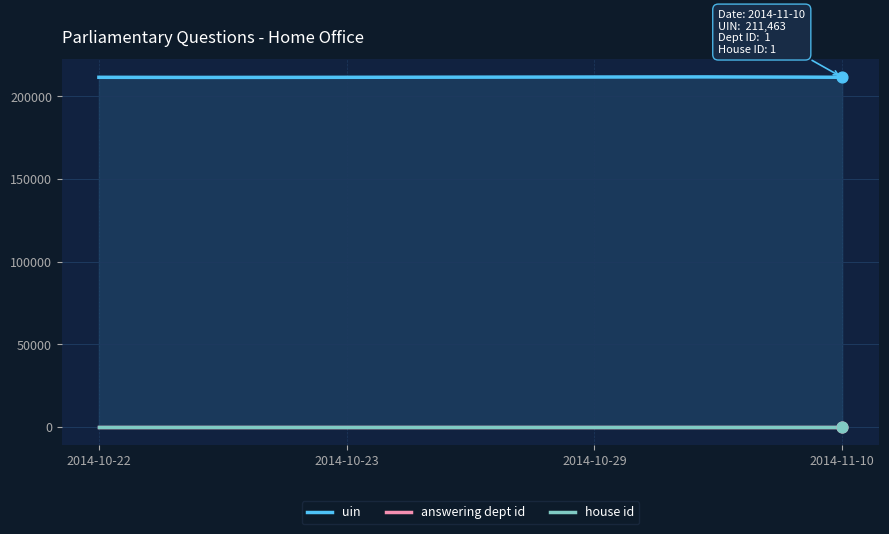

At how many categories does at least one series exceed 54045?

4